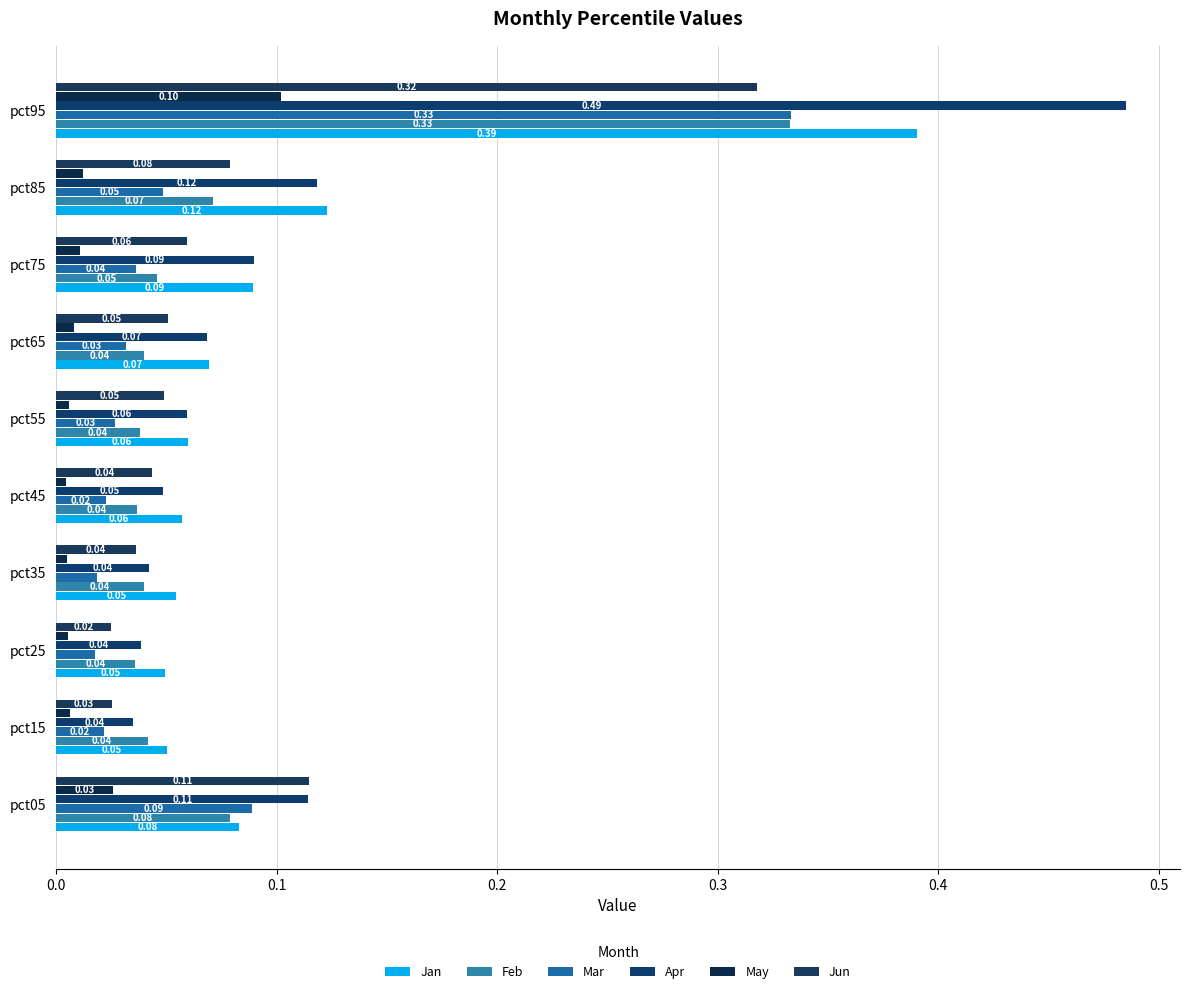

How many data points does each series have?

10